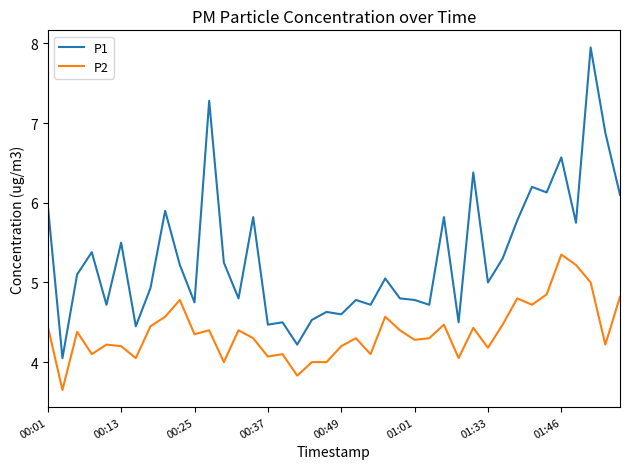

True or false: P1 and P2 intersect in this chart.

False